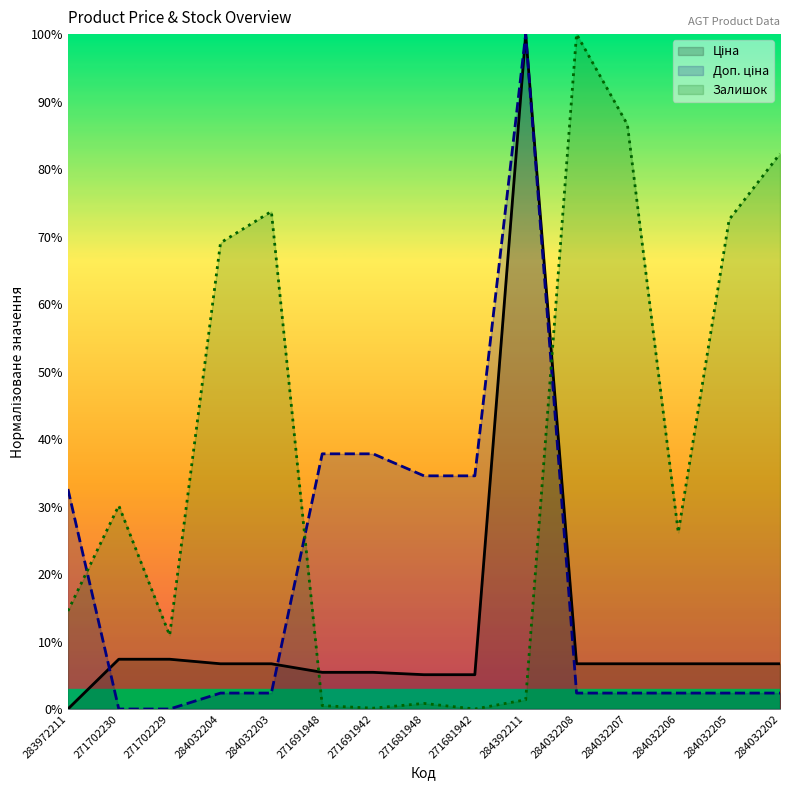

How many values in the Залишок series exceed 26?

8